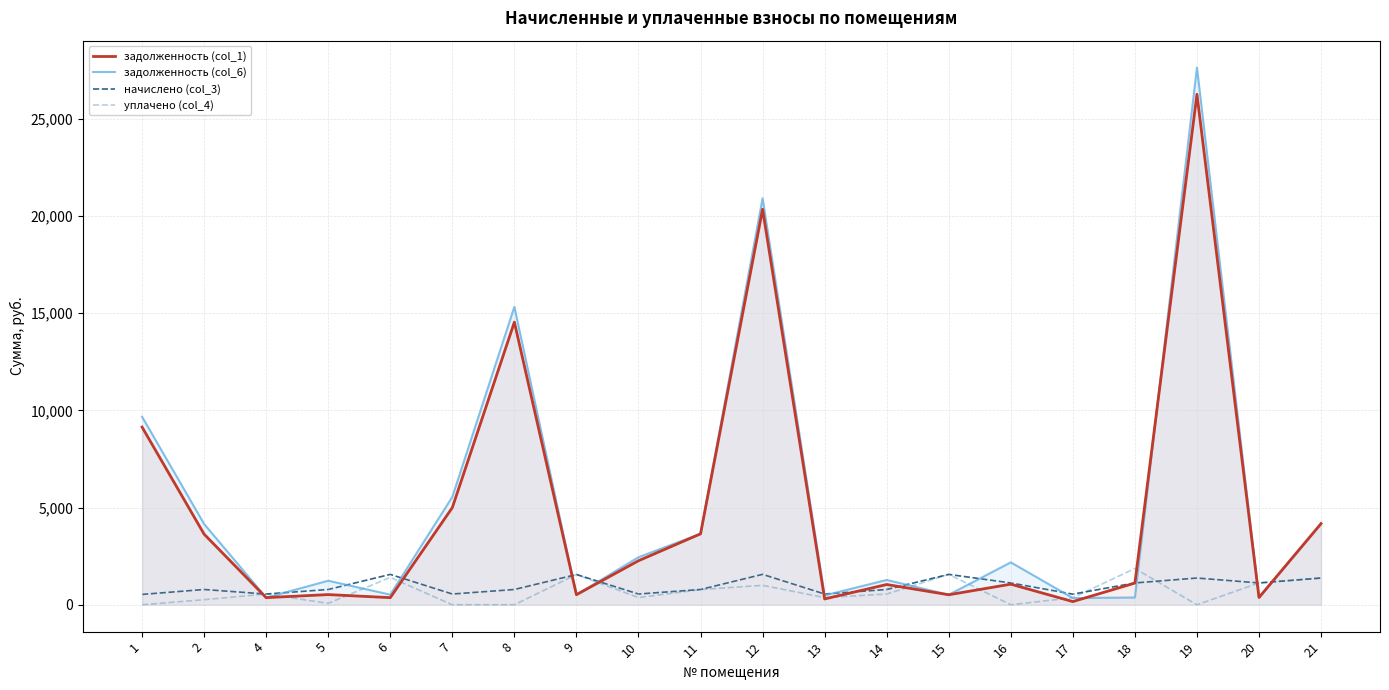

Is it true that уплачено (col_4) equals 1409.0 at 6?

True